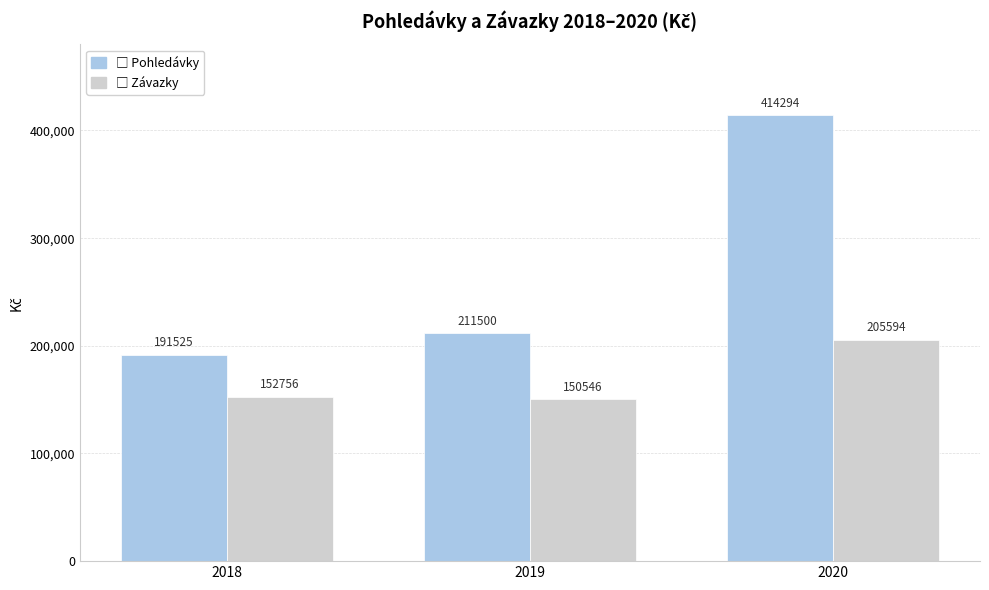

What is the minimum value shown in the chart?

150546.1